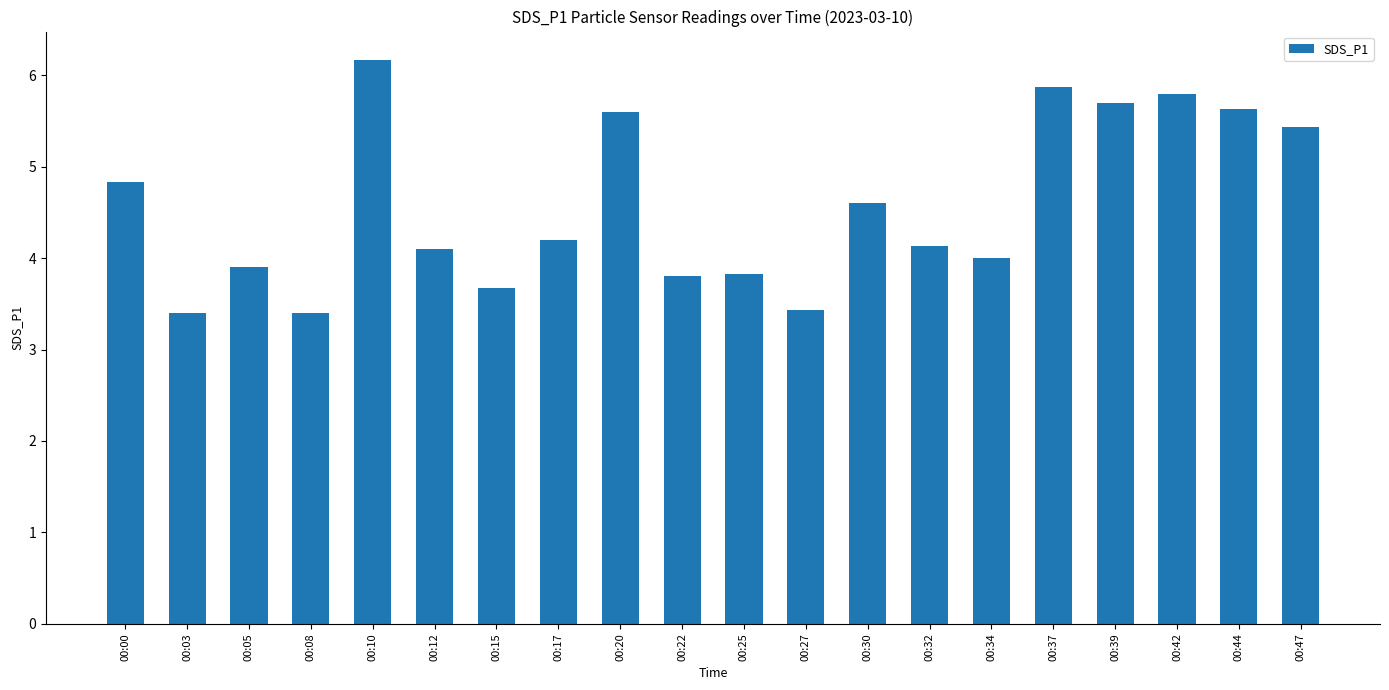

Between 00:32 and 00:37, which is larger?

00:37